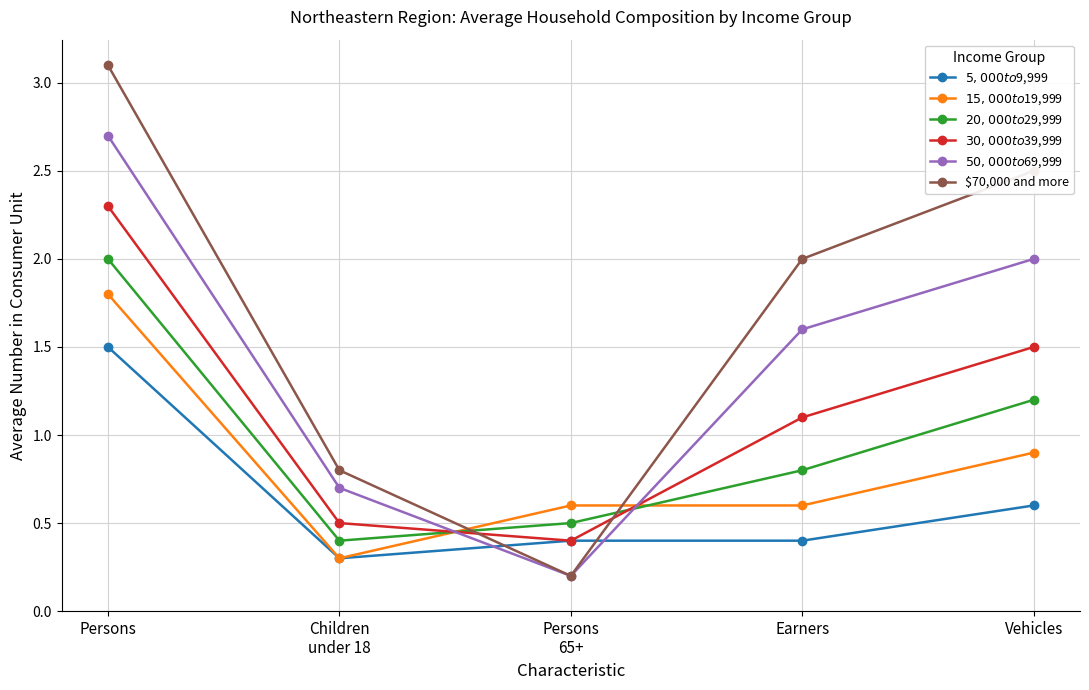

In $50,000 to $69,999, how many points are lower than both neighbors (excluding endpoints)?

1